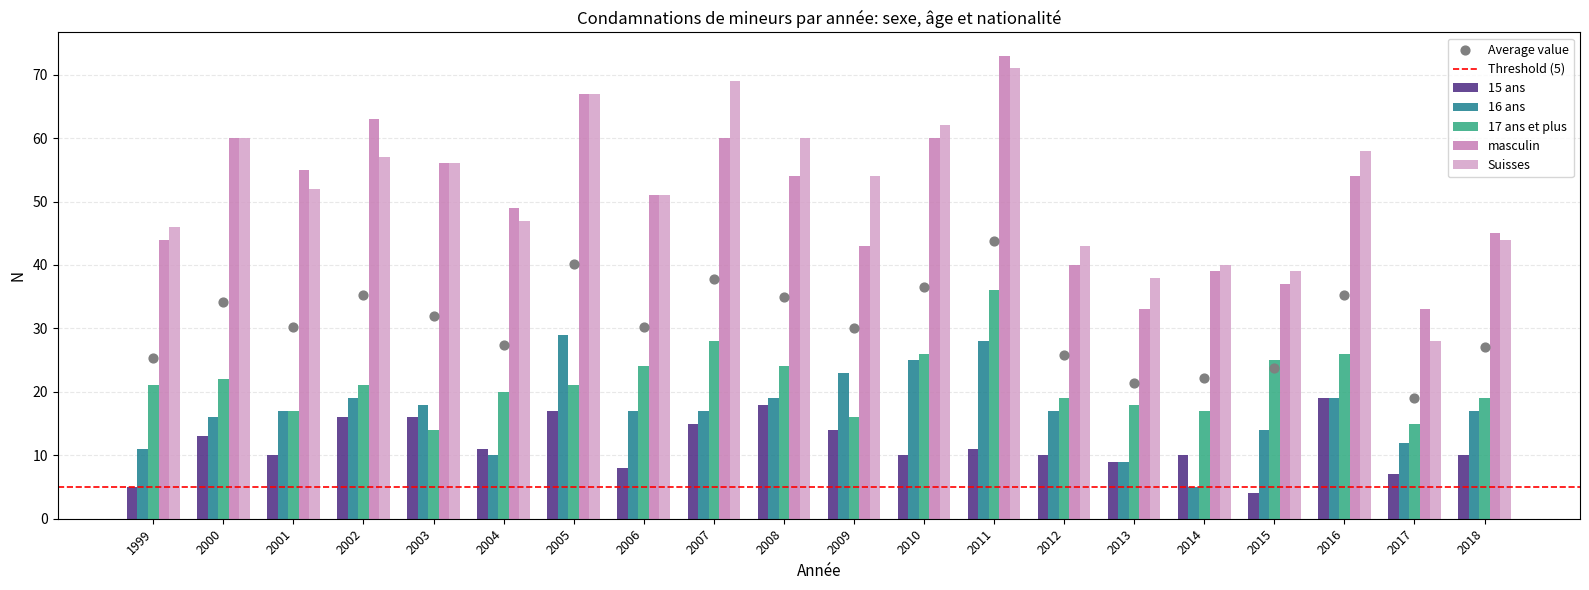

What is the total value across all series at 2012?

129